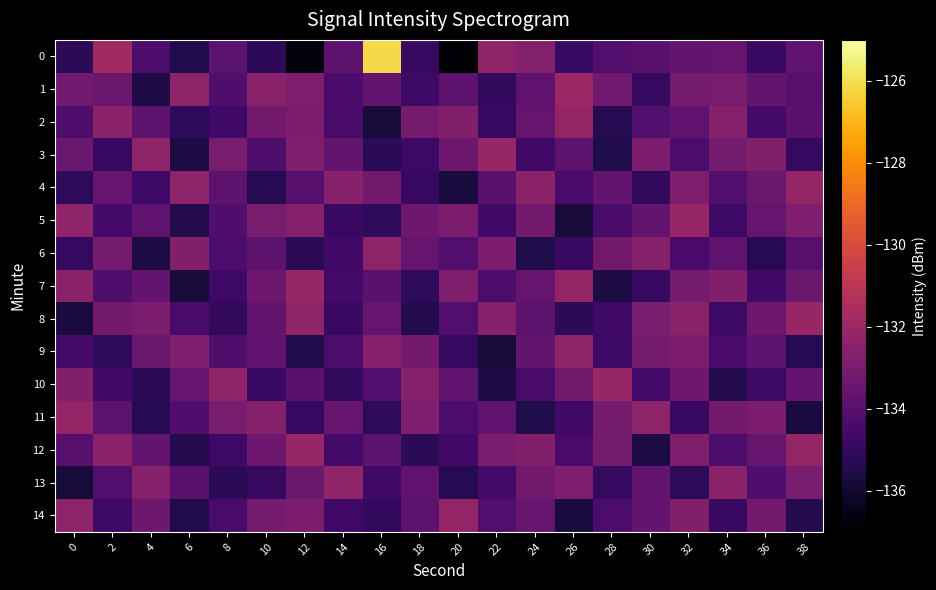

Reading left to right, list all the values displayed in this chart.

0: 0=-135.2	2=-131.8	4=-134.3	6=-135.5	8=-133.9	10=-135.1	12=-136.8	14=-133.8	16=-126.1	18=-134.9	20=-136.9	22=-132.3	24=-132.7	26=-134.9	28=-134.1	30=-133.9	32=-133.7	34=-133.6	36=-134.8	38=-133.7
1: 0=-133.2	2=-133.4	4=-135.6	6=-132.4	8=-134.2	10=-132.5	12=-132.8	14=-134.3	16=-133.6	18=-134.7	20=-133.8	22=-135.0	24=-133.8	26=-131.9	28=-133.2	30=-135.0	32=-133.1	34=-133.0	36=-133.6	38=-134.0
2: 0=-134.2	2=-132.5	4=-133.8	6=-135.1	8=-134.6	10=-133.2	12=-132.9	14=-134.4	16=-135.8	18=-133.1	20=-132.7	22=-134.9	24=-133.5	26=-132.2	28=-135.3	30=-134.1	32=-133.7	34=-132.6	36=-134.5	38=-133.9
3: 0=-133.4	2=-134.8	4=-132.3	6=-135.6	8=-133.0	10=-134.2	12=-132.8	14=-133.6	16=-135.2	18=-134.7	20=-133.3	22=-132.1	24=-134.6	26=-133.8	28=-135.5	30=-132.9	32=-134.3	34=-133.1	36=-132.7	38=-134.9
4: 0=-135.1	2=-133.5	4=-134.7	6=-132.4	8=-133.8	10=-135.3	12=-134.0	14=-132.6	16=-133.2	18=-134.8	20=-135.7	22=-133.9	24=-132.5	26=-134.4	28=-133.6	30=-135.0	32=-132.8	34=-134.1	36=-133.4	38=-132.2
5: 0=-132.3	2=-134.5	4=-133.7	6=-135.4	8=-134.2	10=-133.0	12=-132.6	14=-134.8	16=-135.1	18=-133.3	20=-132.9	22=-134.6	24=-133.2	26=-135.8	28=-134.4	30=-133.6	32=-132.1	34=-134.7	36=-133.5	38=-132.8
6: 0=-134.9	2=-133.1	4=-135.6	6=-132.7	8=-134.3	10=-133.8	12=-135.2	14=-134.6	16=-132.4	18=-133.5	20=-134.1	22=-132.9	24=-135.5	26=-134.8	28=-133.2	30=-132.6	32=-134.4	34=-133.7	36=-135.3	38=-134.0
7: 0=-132.5	2=-134.2	4=-133.6	6=-135.8	8=-134.7	10=-133.3	12=-132.1	14=-134.5	16=-133.9	18=-135.1	20=-132.8	22=-134.3	24=-133.5	26=-132.2	28=-135.6	30=-134.9	32=-133.1	34=-132.7	36=-134.6	38=-133.4
8: 0=-135.7	2=-133.2	4=-132.9	6=-134.4	8=-135.0	10=-133.6	12=-132.3	14=-134.8	16=-133.5	18=-135.4	20=-134.1	22=-132.6	24=-133.8	26=-135.2	28=-134.6	30=-133.0	32=-132.5	34=-134.7	36=-133.3	38=-132.1
9: 0=-134.5	2=-135.1	4=-133.4	6=-132.8	8=-134.2	10=-133.7	12=-135.5	14=-134.3	16=-132.6	18=-133.2	20=-134.9	22=-135.8	24=-133.6	26=-132.4	28=-134.7	30=-133.1	32=-132.9	34=-134.4	36=-133.8	38=-135.3
10: 0=-132.7	2=-134.6	4=-135.2	6=-133.5	8=-132.3	10=-134.8	12=-133.9	14=-135.0	16=-134.1	18=-132.6	20=-133.7	22=-135.6	24=-134.4	26=-133.2	28=-132.1	30=-134.5	32=-133.3	34=-135.4	36=-134.7	38=-133.6
11: 0=-132.2	2=-133.8	4=-135.3	6=-134.2	8=-133.0	10=-132.6	12=-134.9	14=-133.5	16=-135.1	18=-132.8	20=-134.3	22=-133.7	24=-135.5	26=-134.6	28=-133.1	30=-132.4	32=-134.8	34=-133.2	36=-132.9	38=-135.7
12: 0=-134.0	2=-132.5	4=-133.6	6=-135.4	8=-134.7	10=-133.3	12=-132.1	14=-134.5	16=-133.8	18=-135.2	20=-134.6	22=-133.0	24=-132.7	26=-134.4	28=-133.1	30=-135.6	32=-132.8	34=-134.3	36=-133.5	38=-132.2
13: 0=-135.8	2=-134.1	4=-132.6	6=-133.9	8=-135.2	10=-134.8	12=-133.4	14=-132.3	16=-134.6	18=-133.7	20=-135.3	22=-134.5	24=-133.2	26=-132.8	28=-134.9	30=-133.6	32=-135.1	34=-132.5	36=-134.2	38=-133.0
14: 0=-132.4	2=-134.7	4=-133.3	6=-135.5	8=-134.4	10=-133.1	12=-132.9	14=-134.6	16=-135.0	18=-133.8	20=-132.2	22=-134.1	24=-133.5	26=-135.7	28=-134.3	30=-133.6	32=-132.7	34=-134.8	36=-133.2	38=-135.4